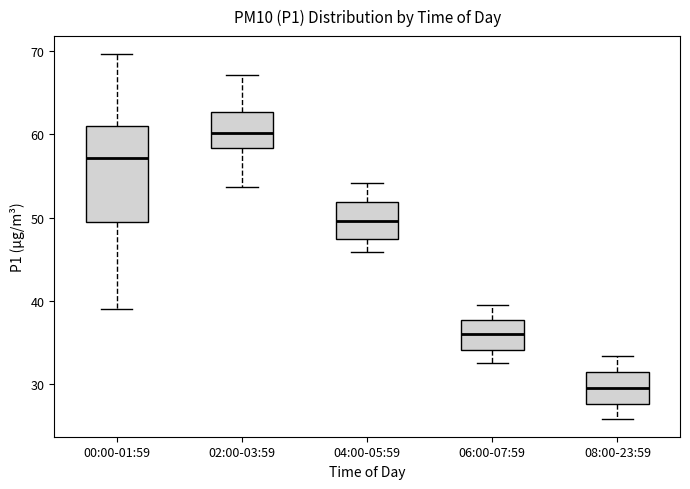

Comparing the boxes themselves (not the whiskers), which one is the tallest?

00:00-01:59